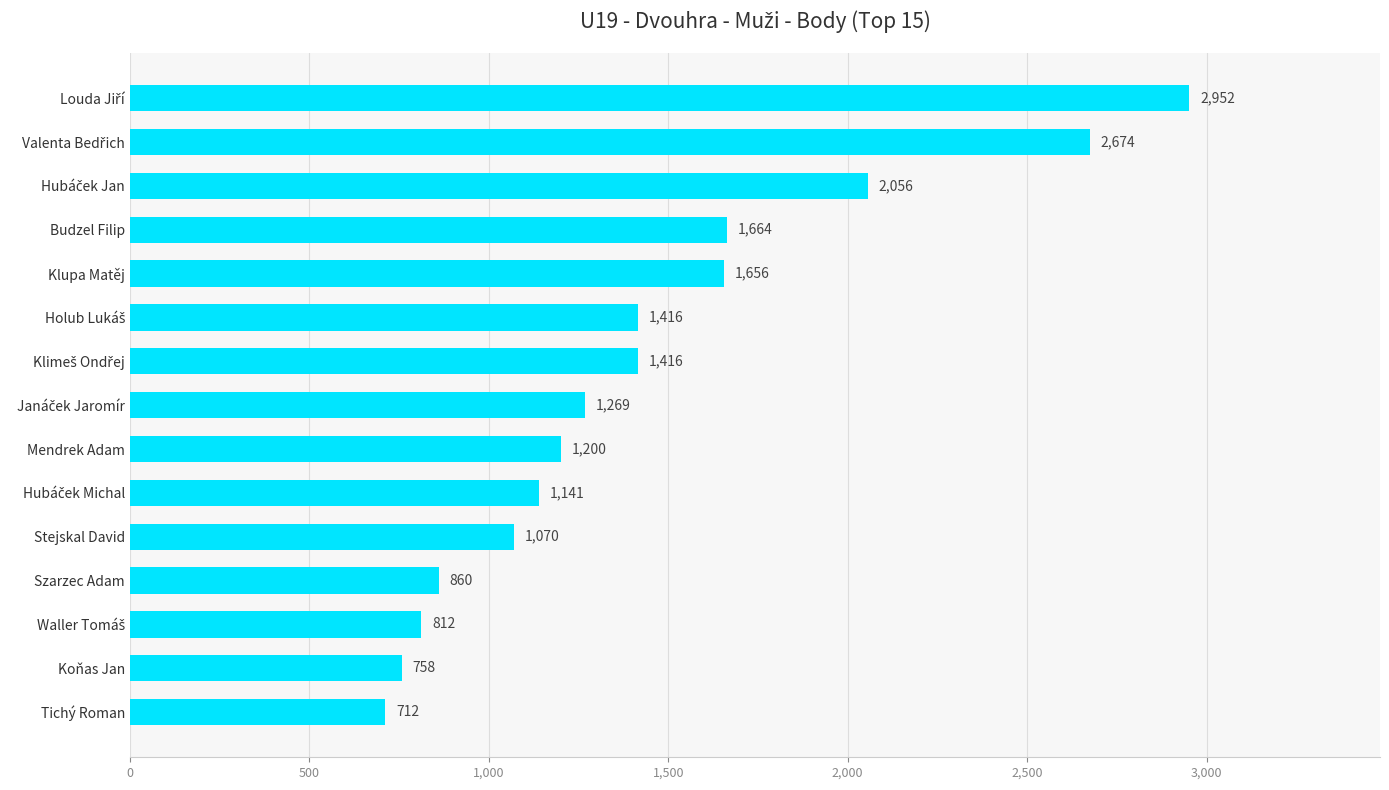

Count the number of categories in the chart.

15